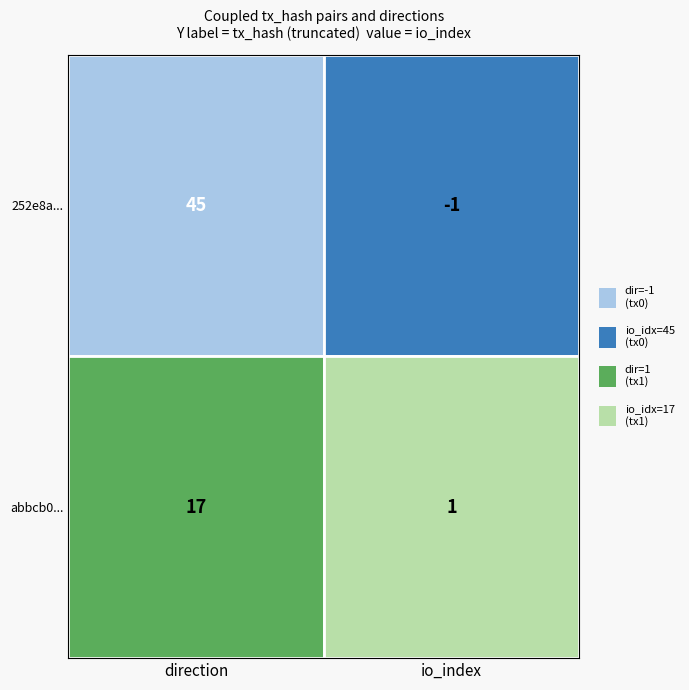

At which label is 252e8a684e65e6a5de54fdb7cb4e681d8dec1ce closest to 22?

-1